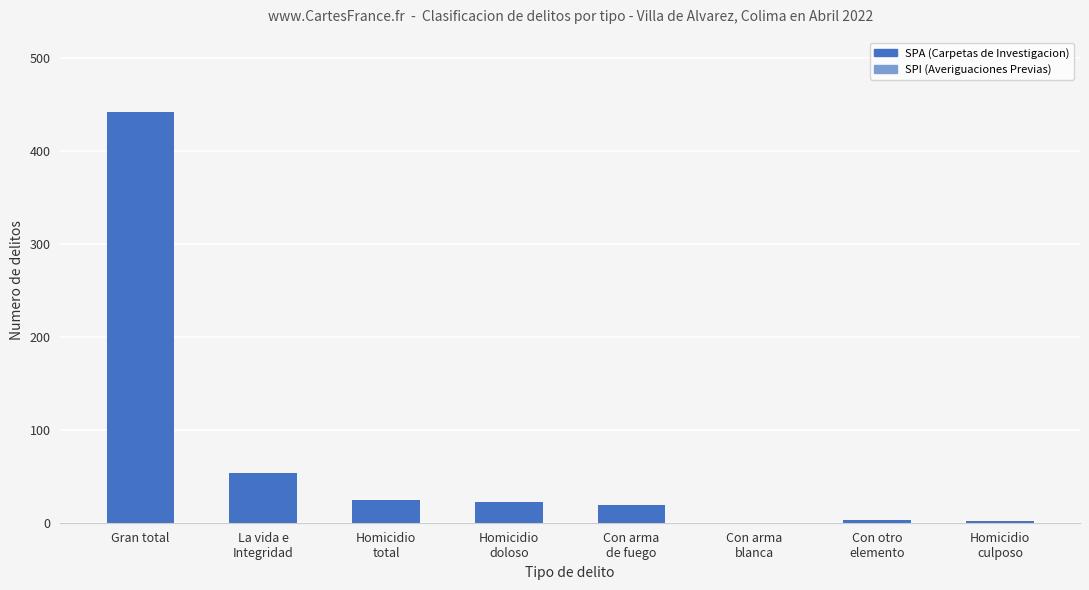

Which label corresponds to the largest value in the chart?

Gran total